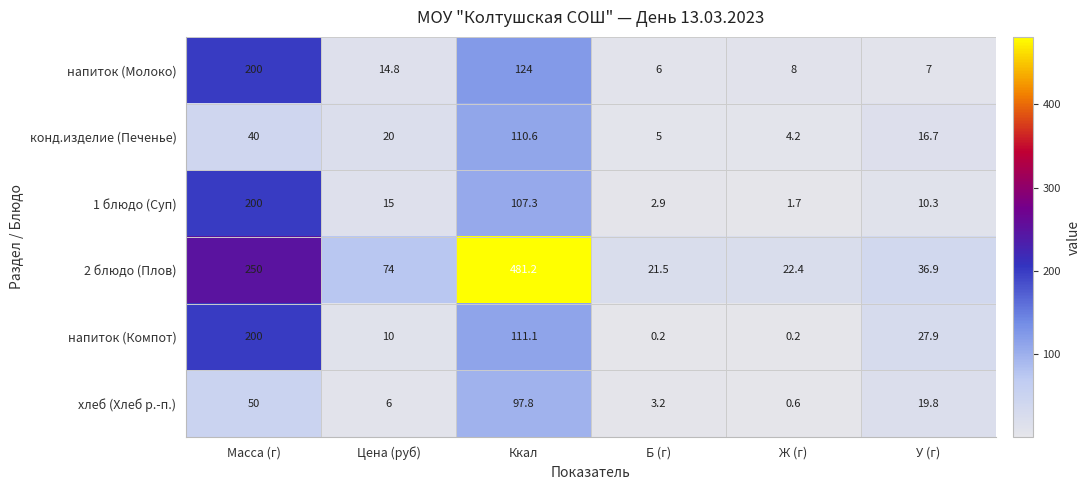

At which label does напиток (Компот) first exceed 27?

Масса (г)